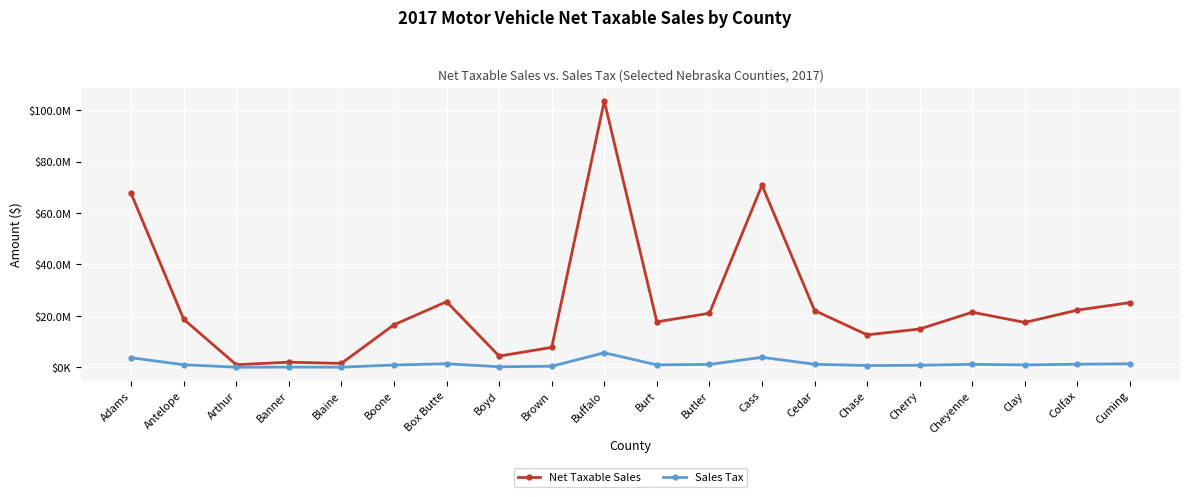

Rank the series by their maximum value, from lowest to highest.

Sales Tax, Net Taxable Sales